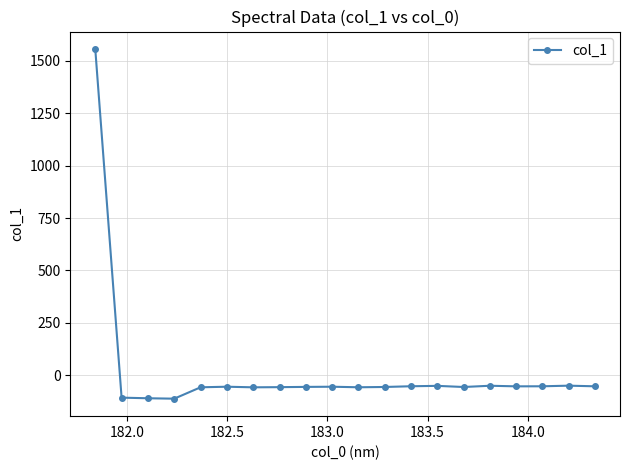

What is the sum of all values?

360.8